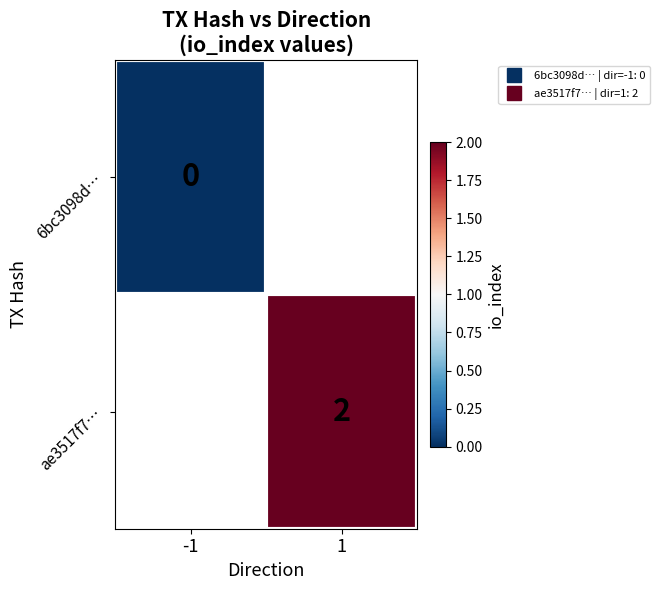

The 6bc3098d… series shows 0.0 at -1. True or false?

True